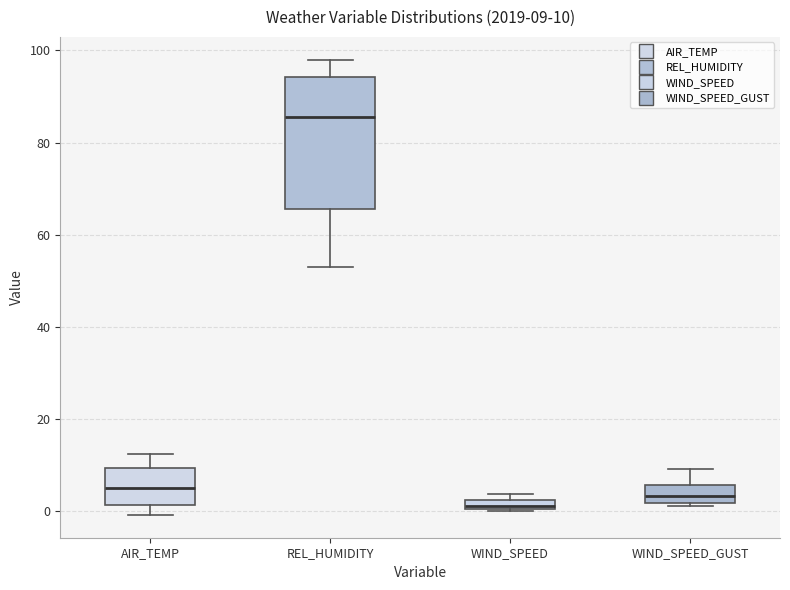

Comparing the boxes themselves (not the whiskers), which one is the tallest?

REL_HUMIDITY